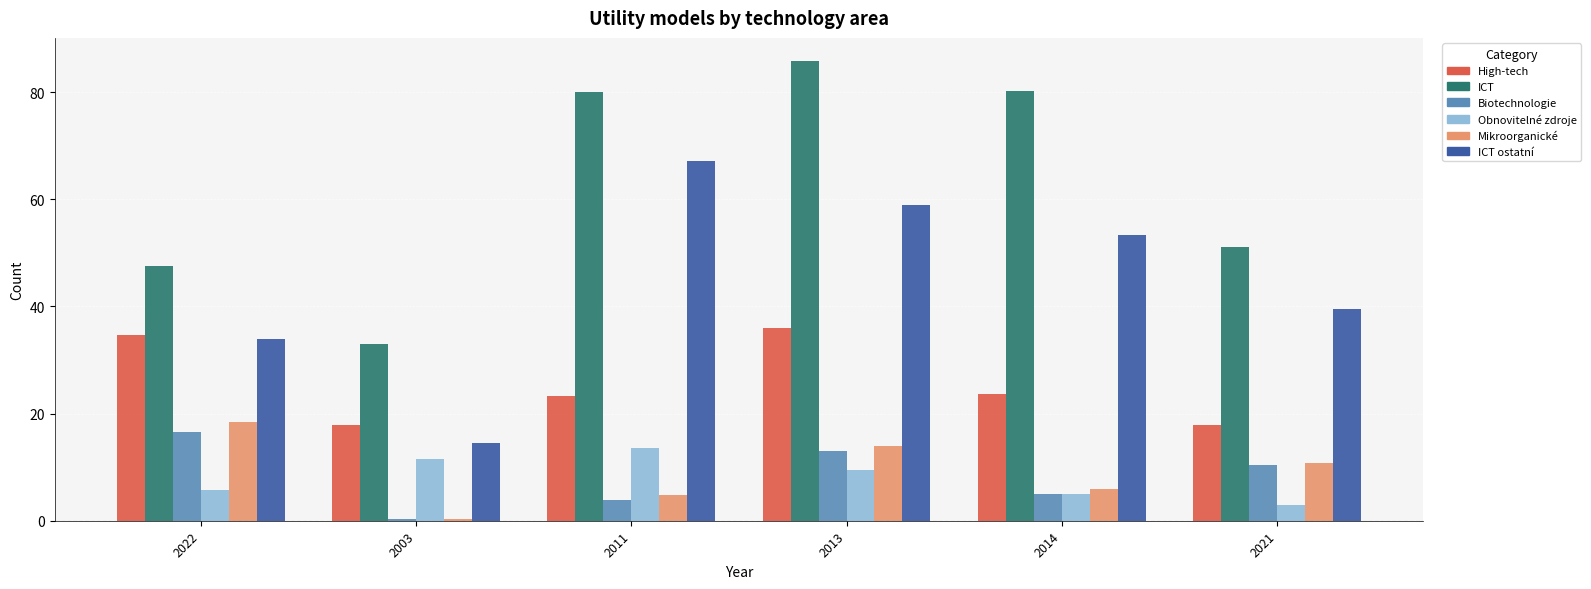

Is it true that ICT equals 109.4 at 2014?

False